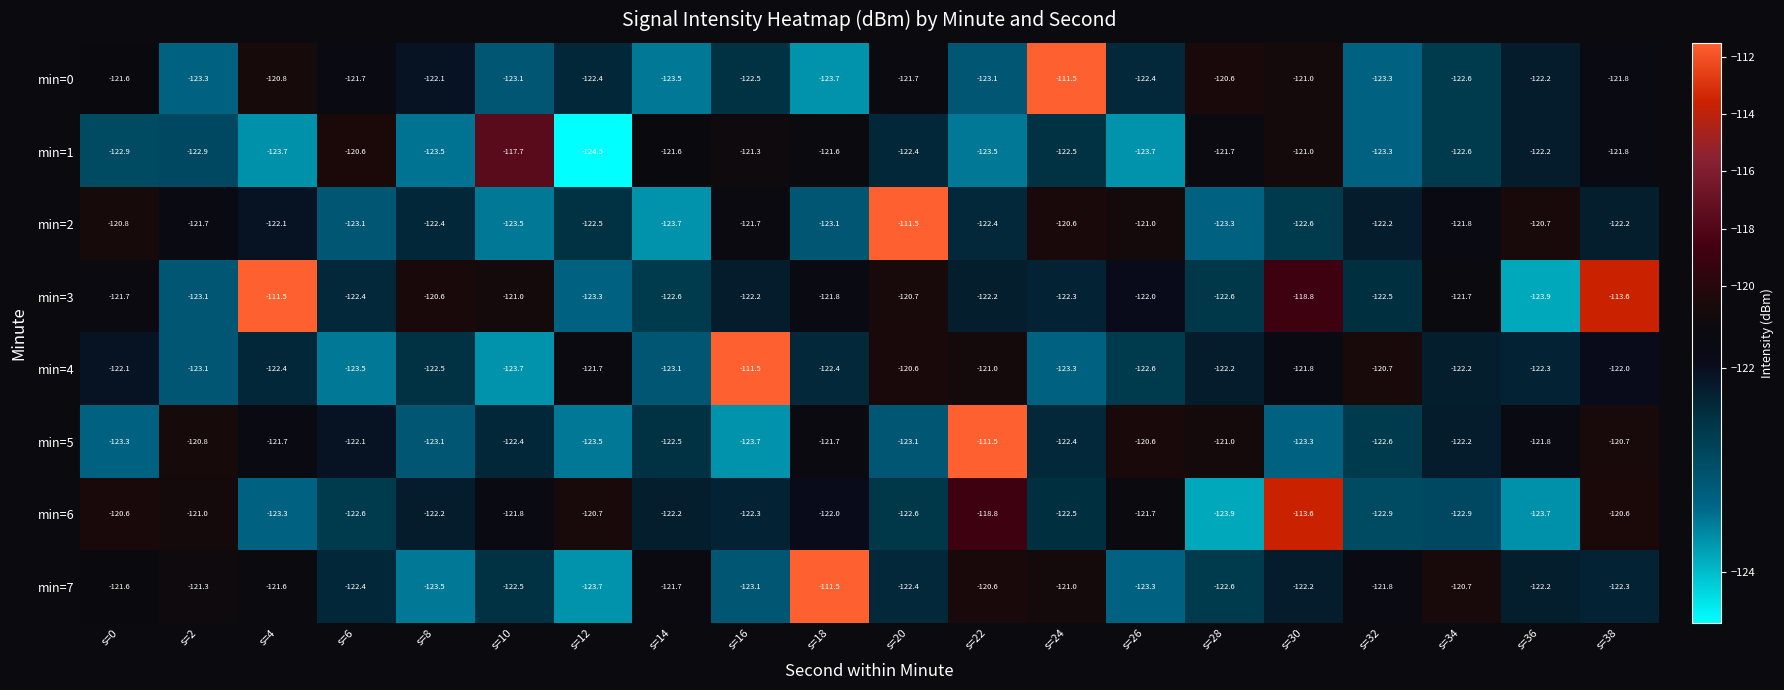

What value does the min=4 series have at s=14?

-123.1